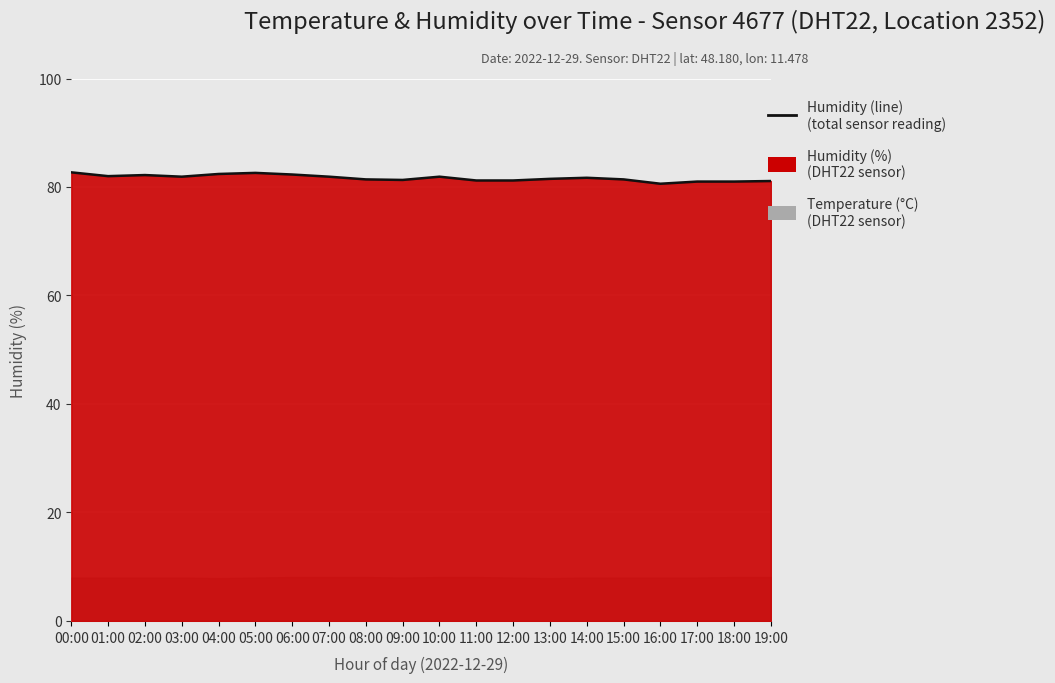

What is the change in value from 12:00 to 19:00?

-0.1